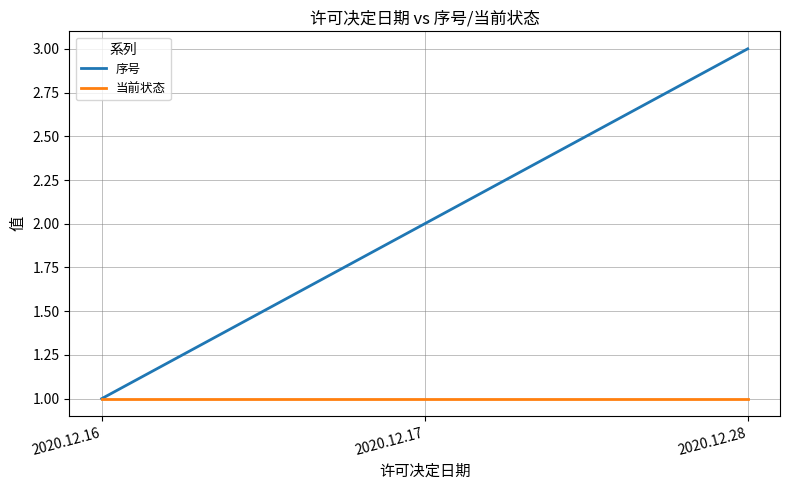

At which category is the sum across all series the highest?

2020.12.28